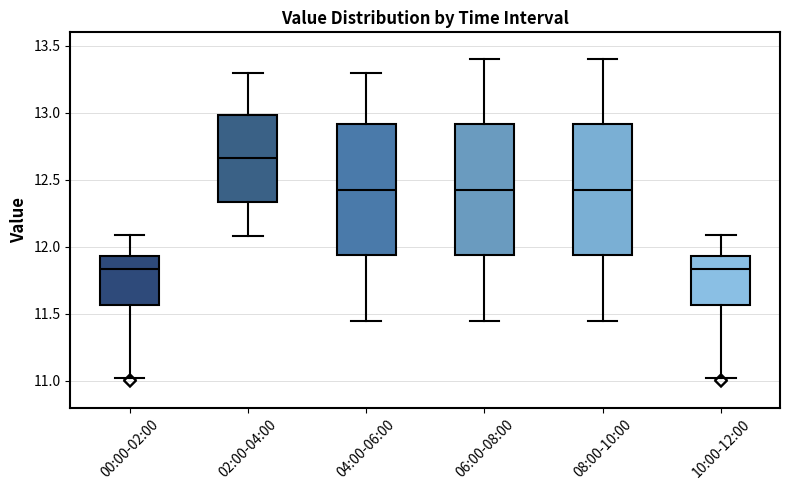

Which box has the highest median line?

02:00-04:00